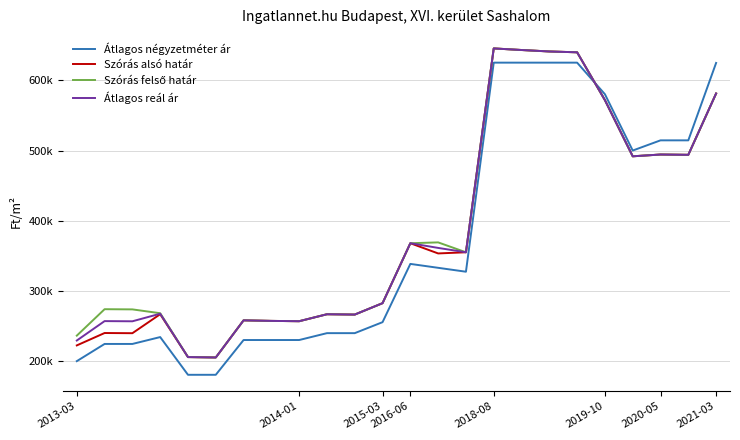

Does the chart have visible grid lines?

Yes